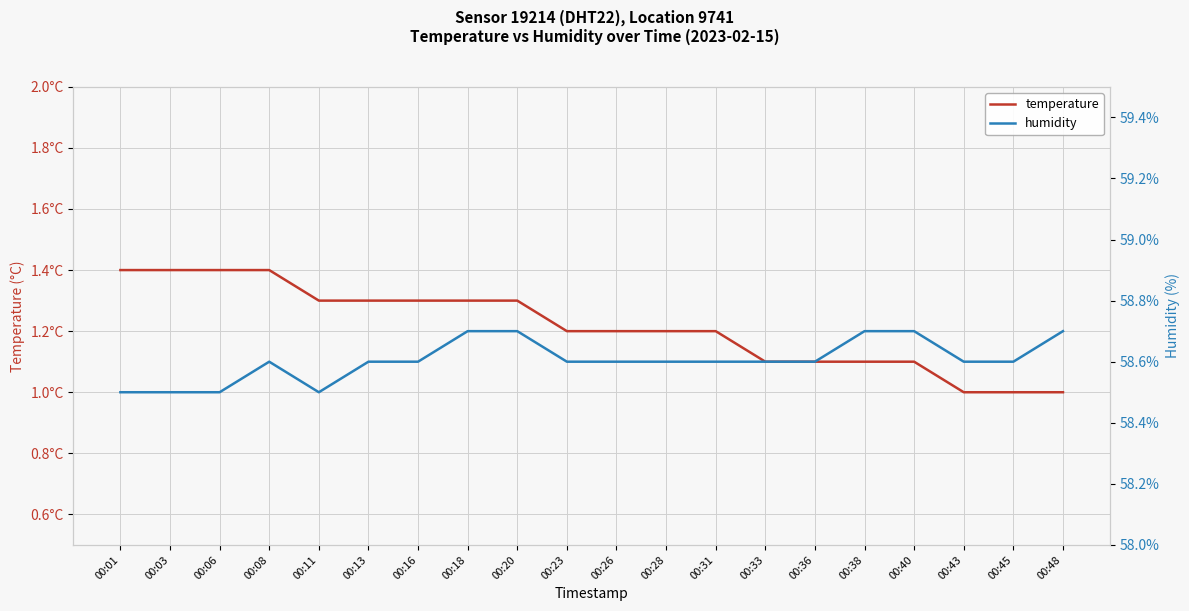

What are all the series names shown in the legend?

temperature, humidity